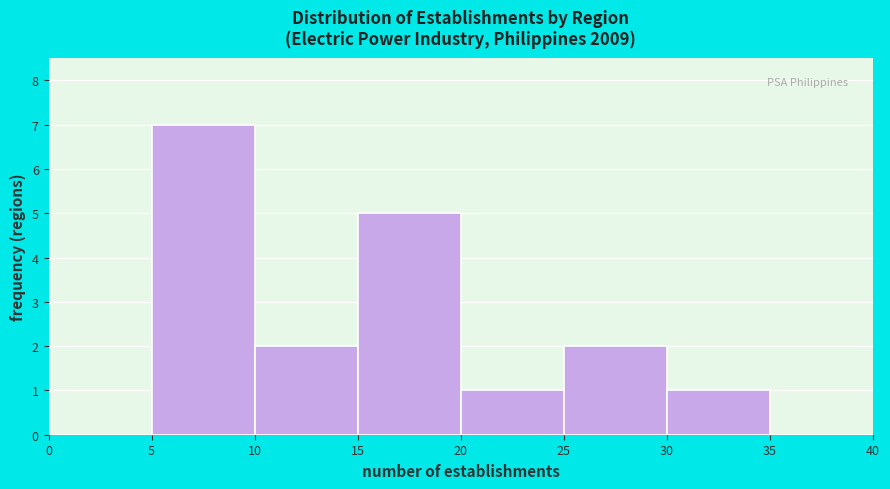

Reading left to right, transcribe this chart: for each bar, give the range it covers on the x-axis and its height. The values are not printed on the chart, so give them approximately, as read against the axis.

0 to 5: 0
5 to 10: 7
10 to 15: 2
15 to 20: 5
20 to 25: 1
25 to 30: 2
30 to 35: 1
35 to 40: 0